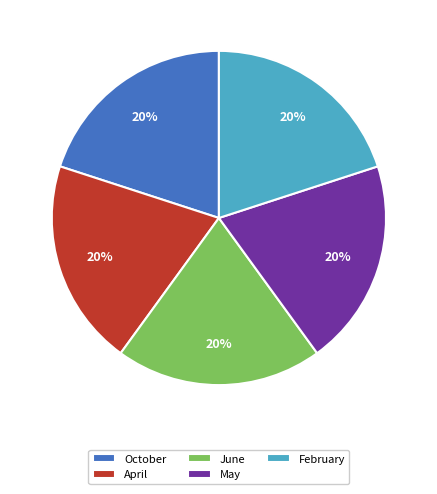

Is there any slice that represents more than half of the pie?

No